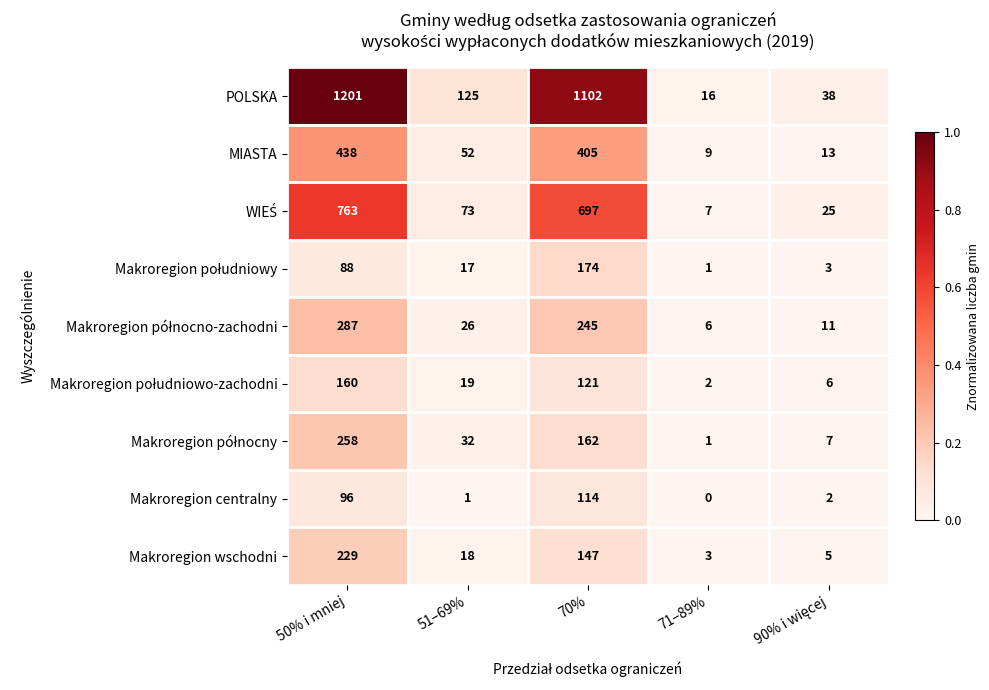

At which label does Makroregion centralny reach its peak?

70%